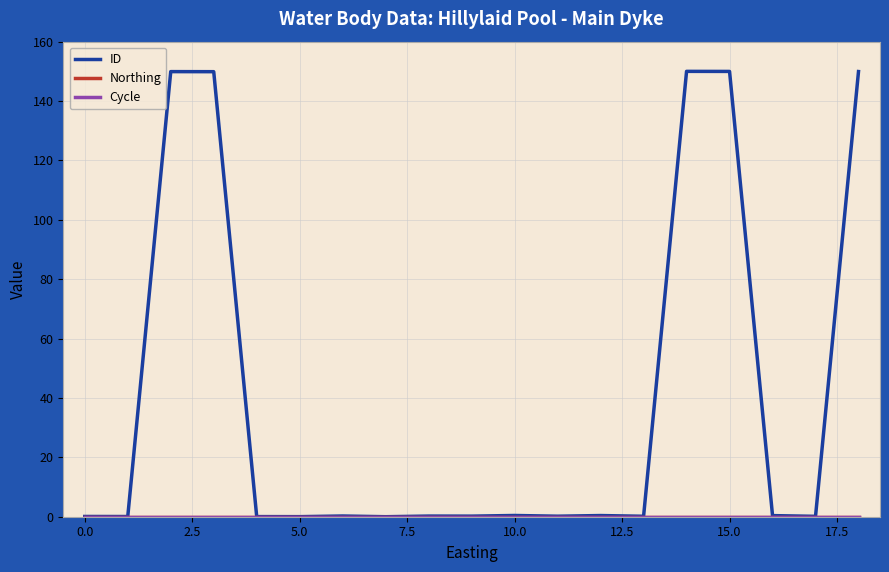

Does the chart display data point markers on the line(s)?

No